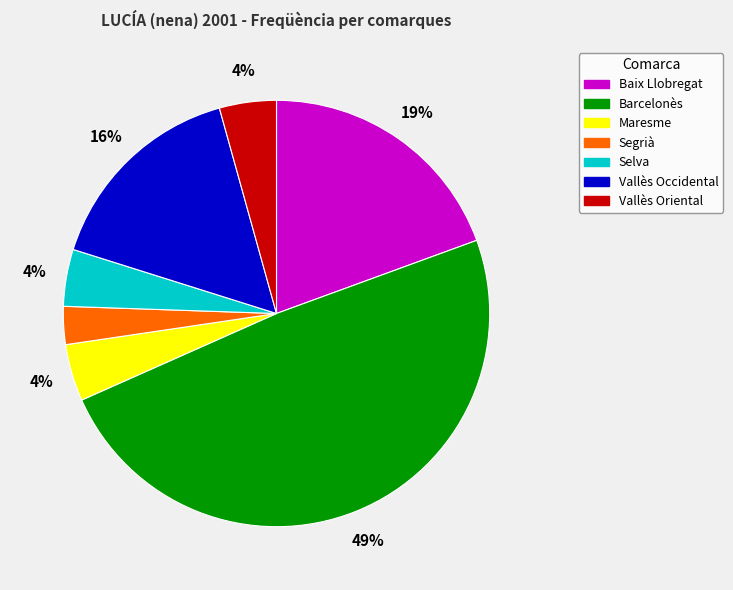

To the nearest percent, what is the combined percentage of Segrià and Baix Llobregat?

22%